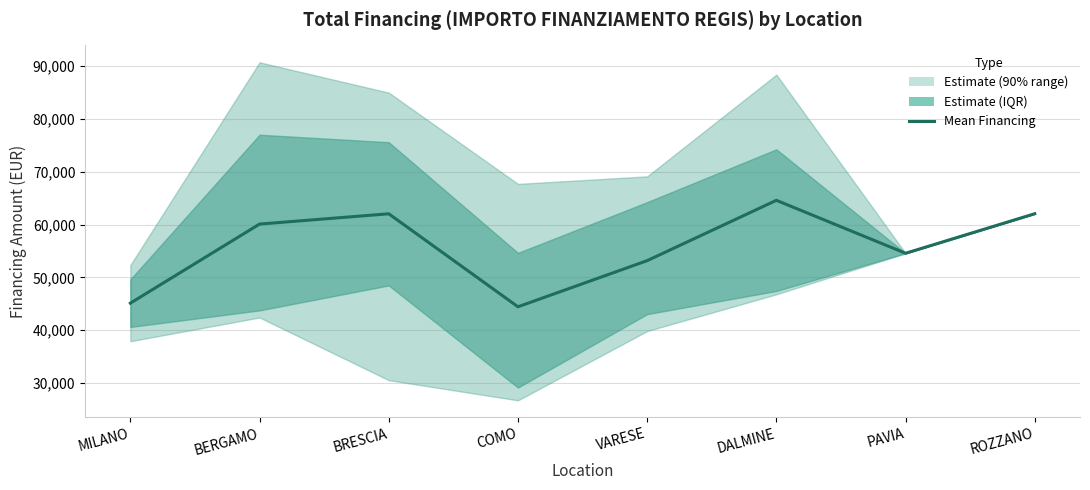

Reading right to left, extract all data points from this chart.

62062.4	54577.6	64596.7	53178.4	44448.1	62045.7	60098.6	45134.3